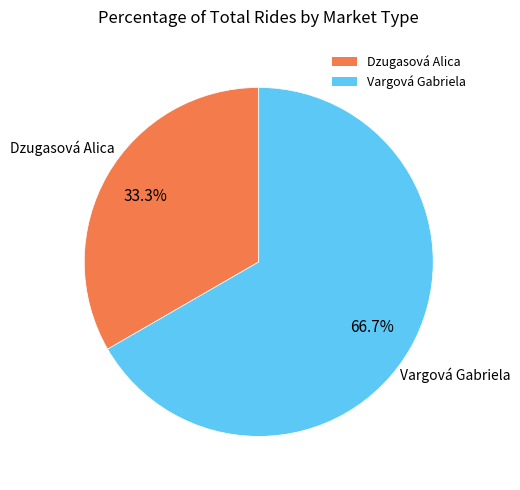

What percentage is the Vargová Gabriela slice, to the nearest percent?

67%